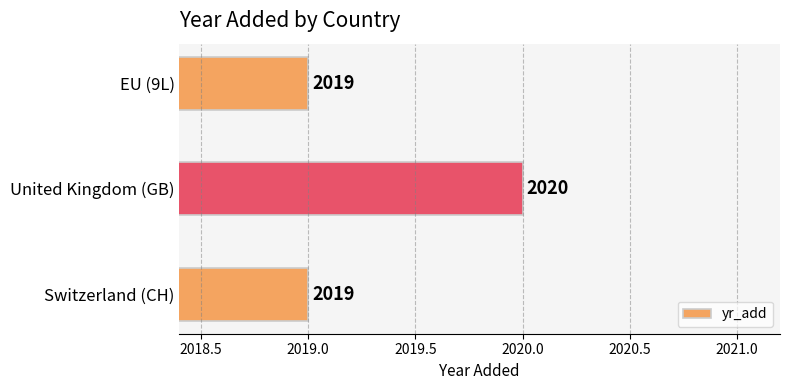

Count the number of values greater than 2019.

1